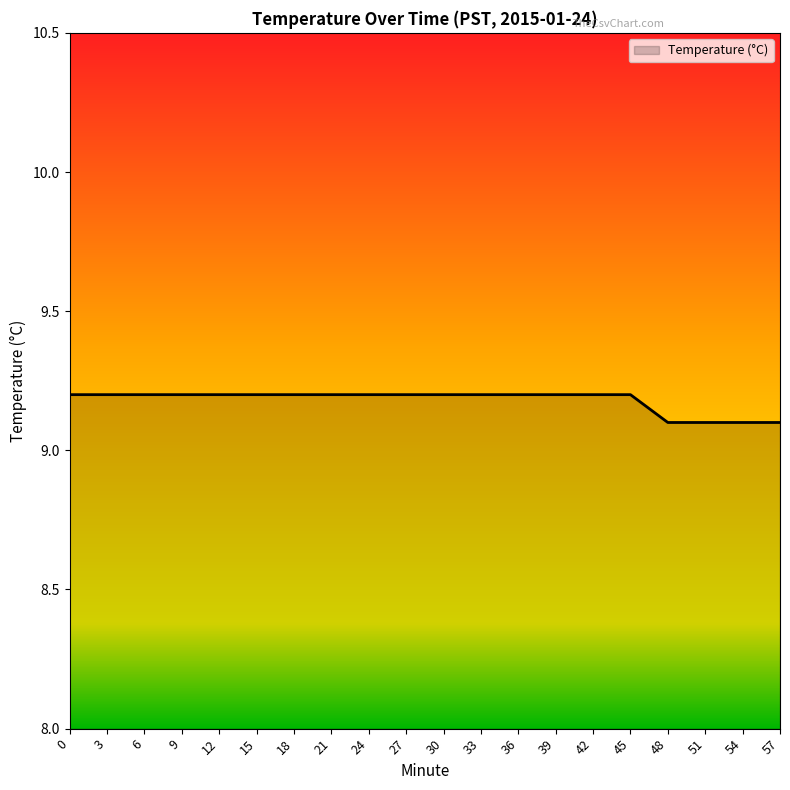

What is the minimum value shown in the chart?

9.1